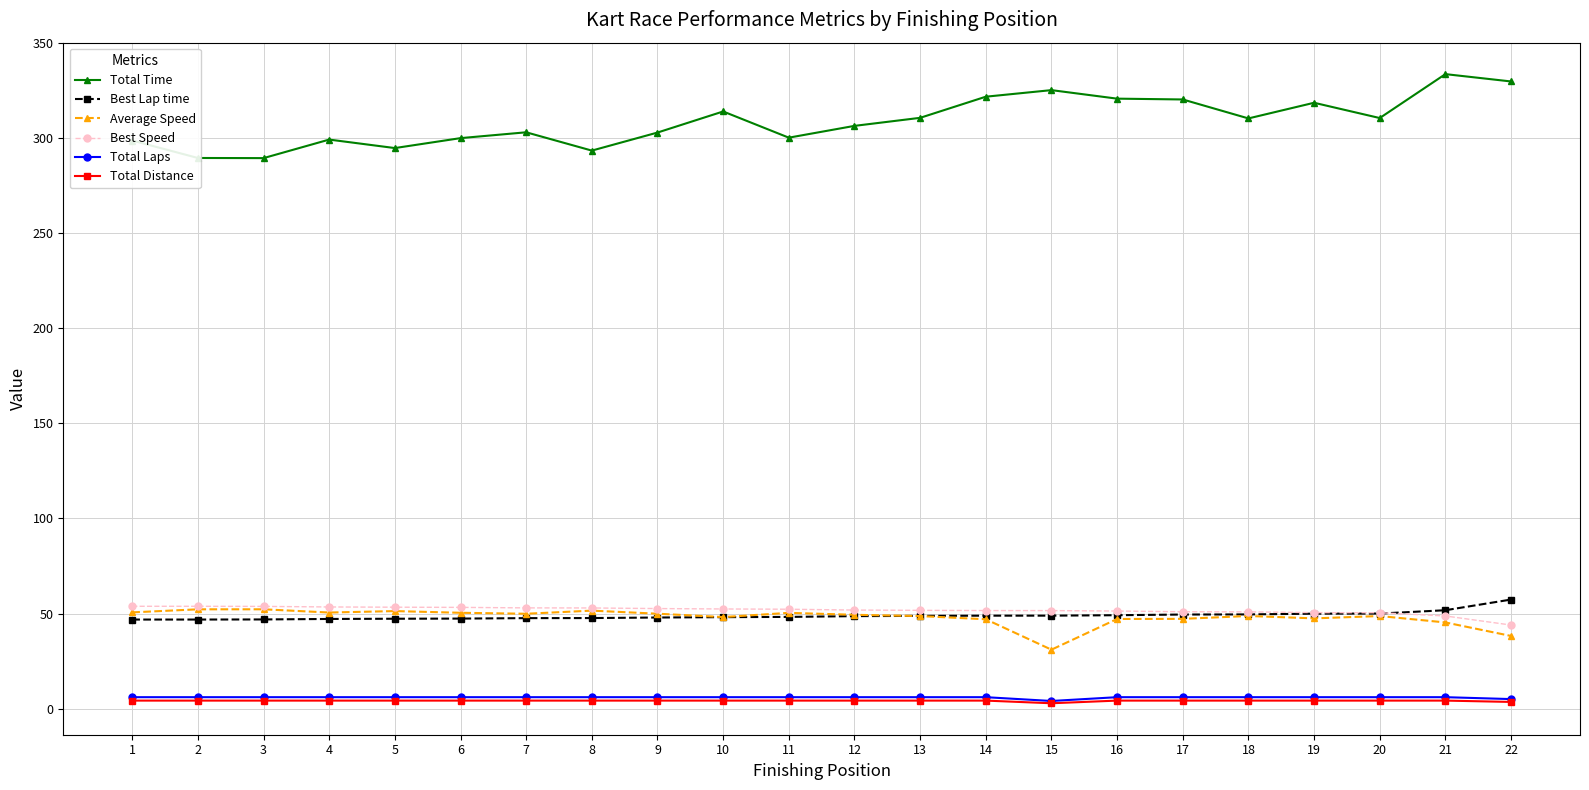

What is the maximum value for Total Time?

333.7